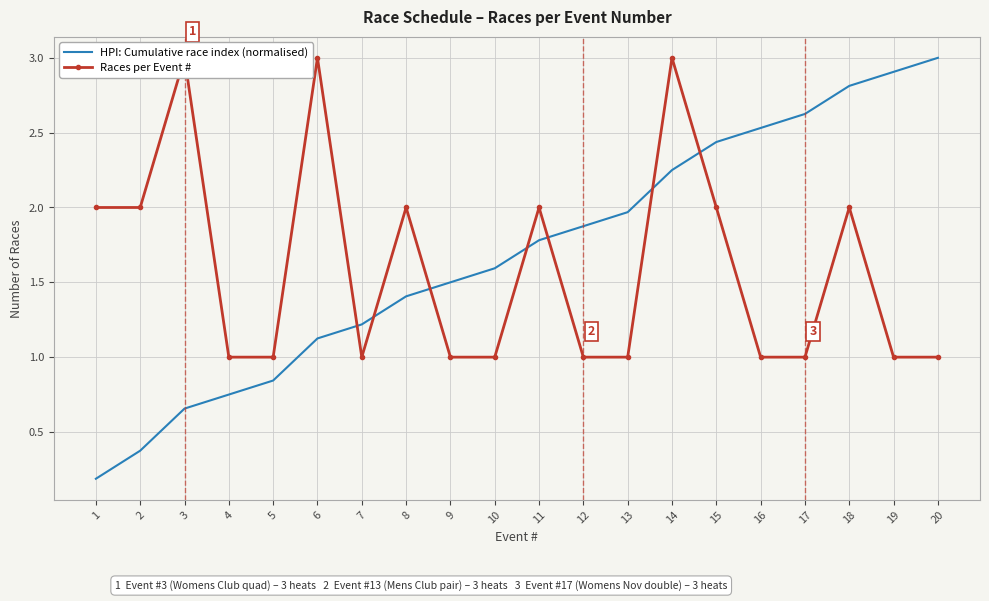

What is the total value across all series at 20?

4.0